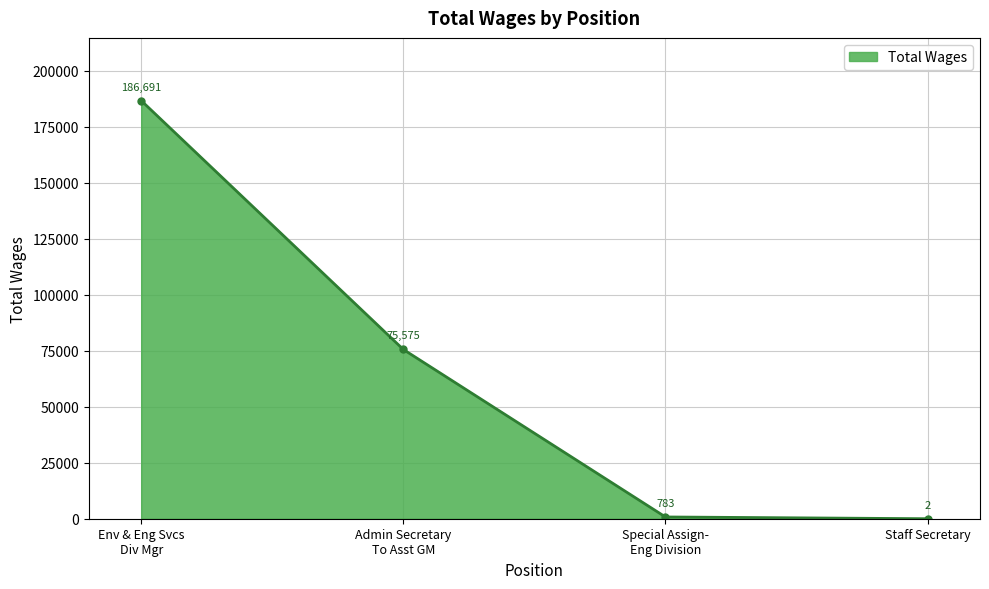

At which label does the data first exceed 75575?

Env & Eng Svcs
Div Mgr